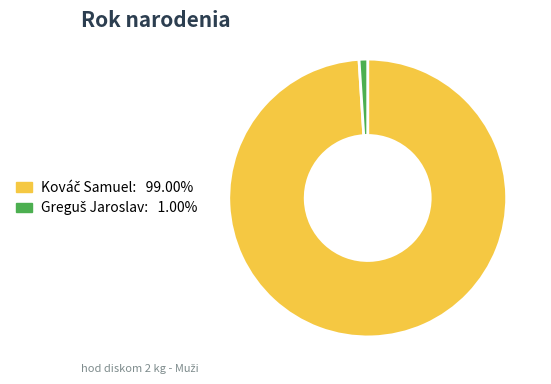

Does any single category account for the majority?

Yes